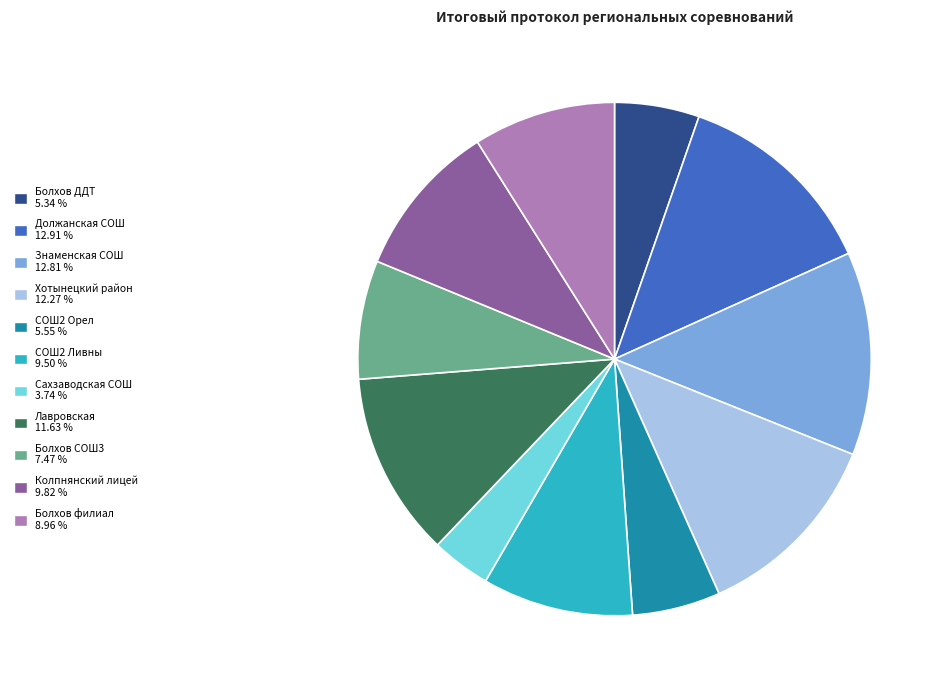

Combined, do Знаменская СОШ and Болхов филиал account for over 50%?

No